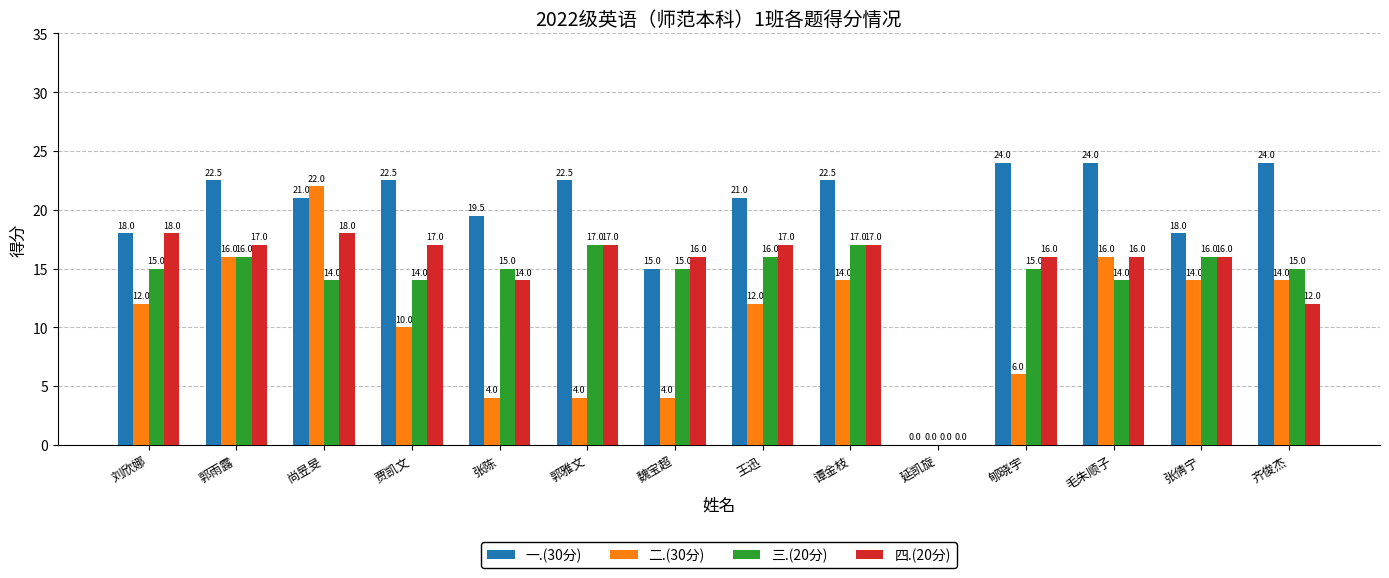

What is the sum of all 四.(20分) values?

211.0